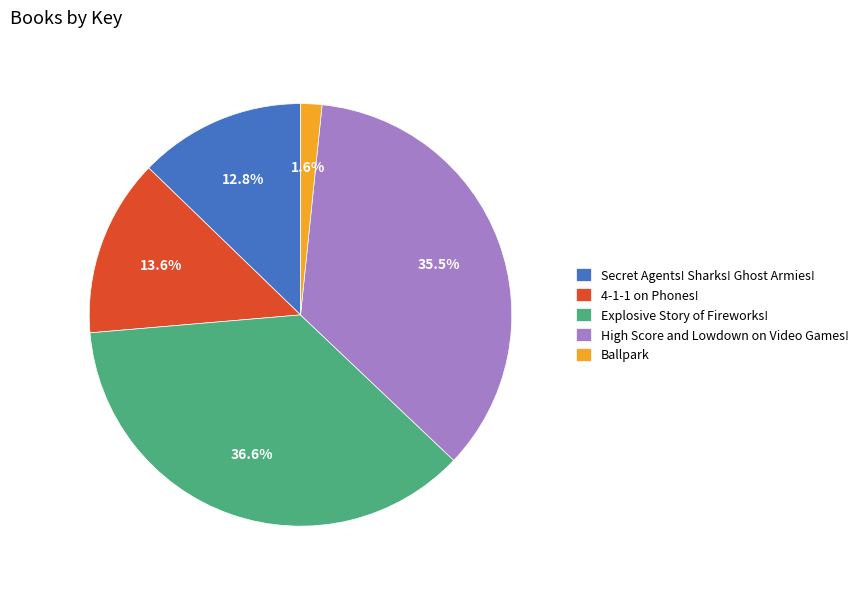

Which has a higher value, Ballpark or 4-1-1 on Phones!?

4-1-1 on Phones!